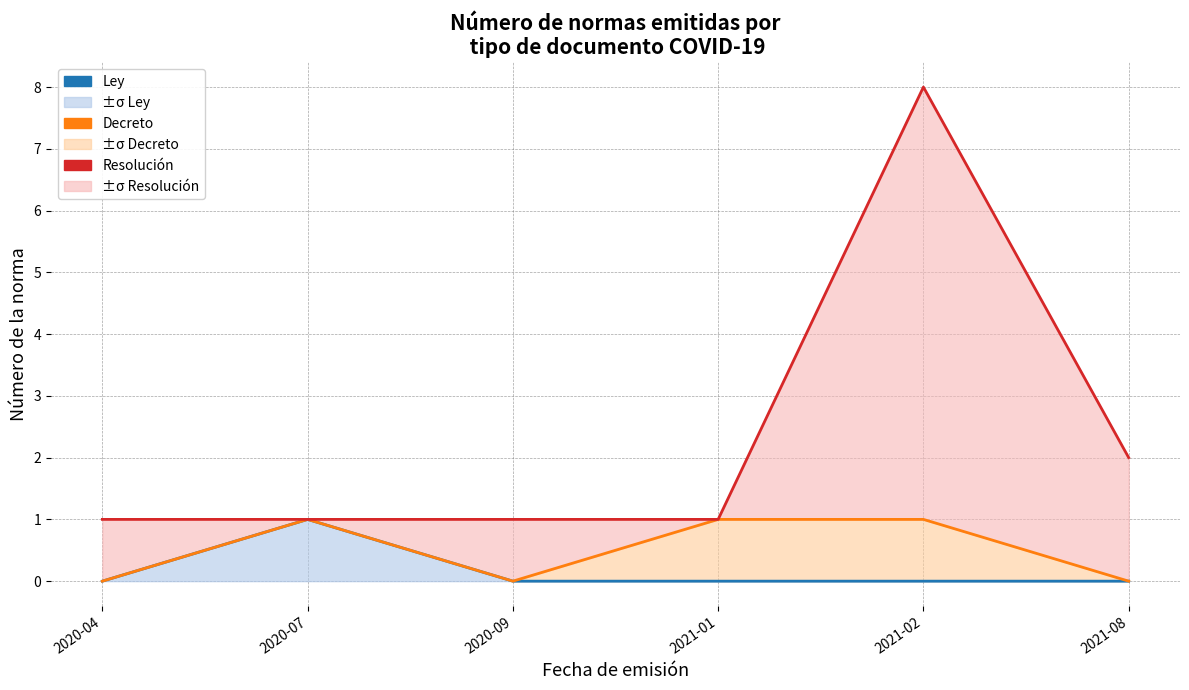

What is the difference between the maximum and minimum values in the Resolución series?

7